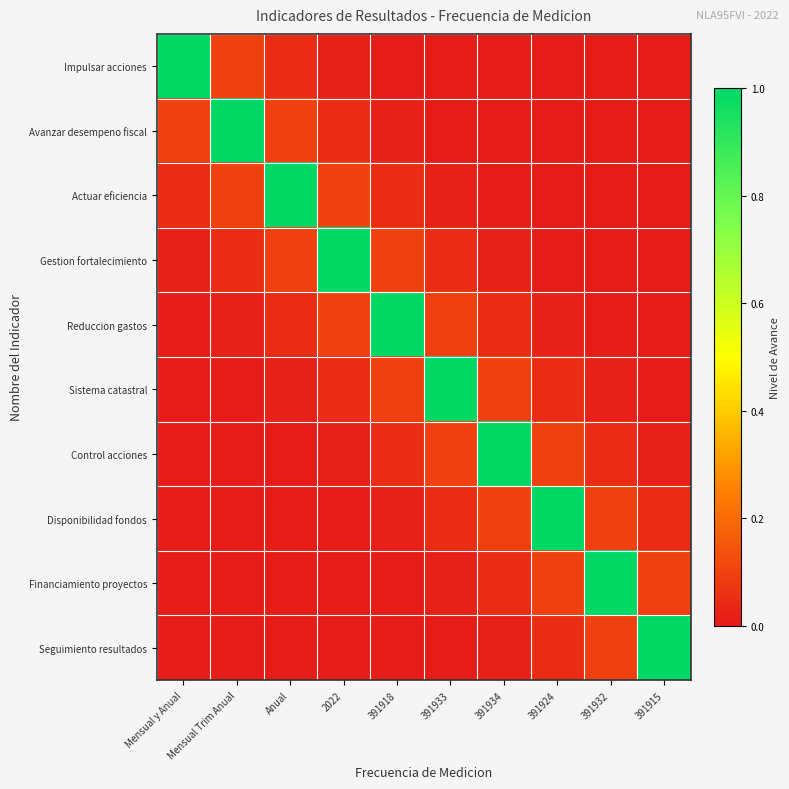

List the series in order of their peak value, highest first.

Impulsar acciones, Avanzar desempeno fiscal, Actuar eficiencia, Gestion fortalecimiento, Reduccion gastos, Sistema catastral, Control acciones, Disponibilidad fondos, Financiamiento proyectos, Seguimiento resultados